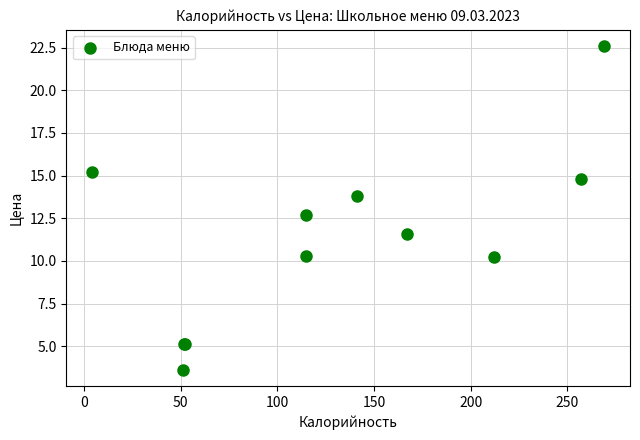

What Y value in the scatter plot is closest to 13?

12.7